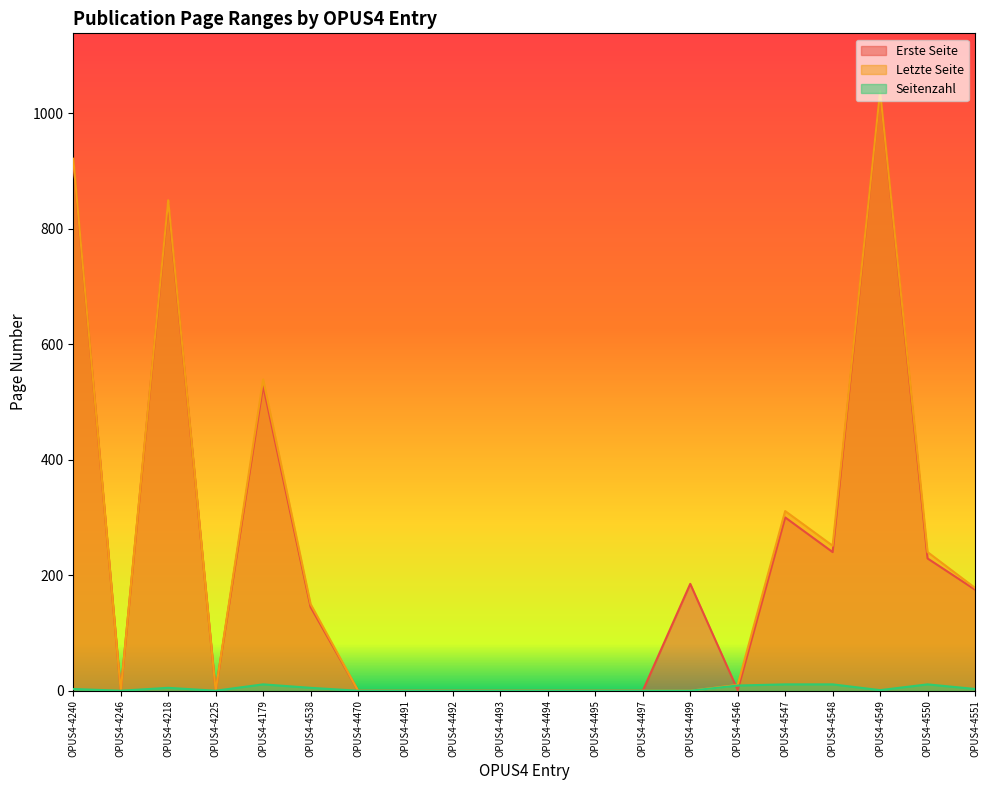

True or false: Letzte Seite and Seitenzahl intersect in this chart.

False